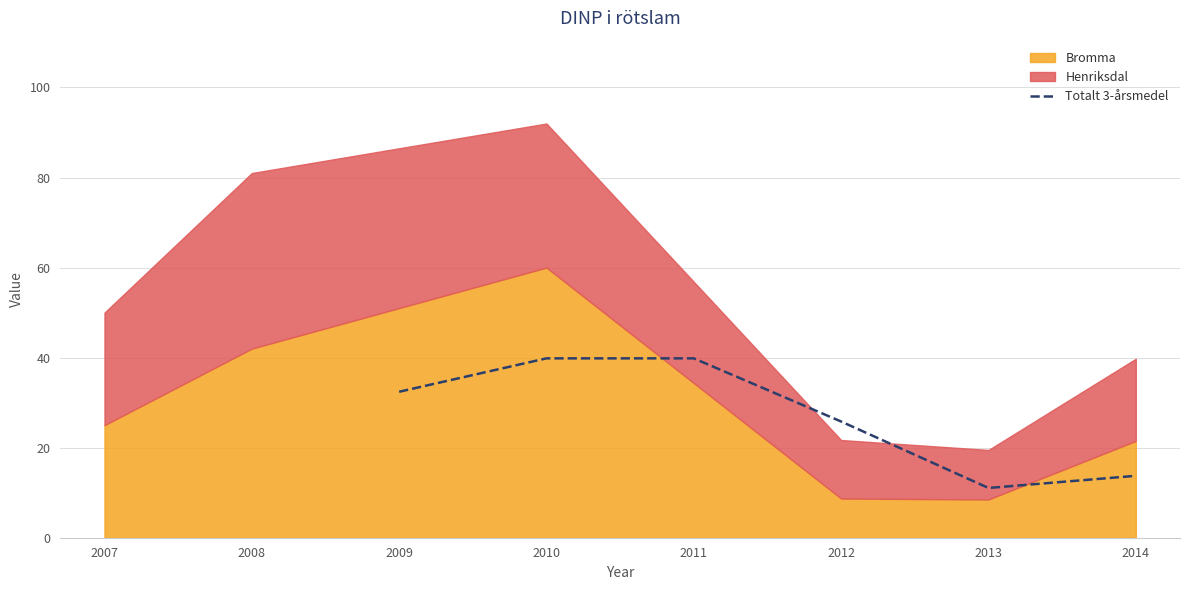

Reading left to right, list all the values displayed in this chart.

32.4	39.8	39.8	25.8	11.1	13.8